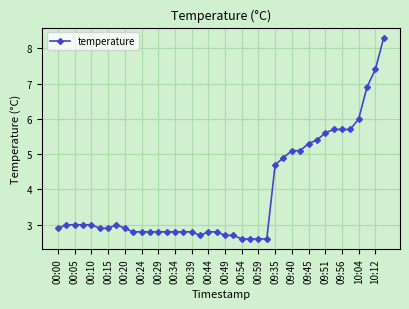

What is the sum of all values?

154.9